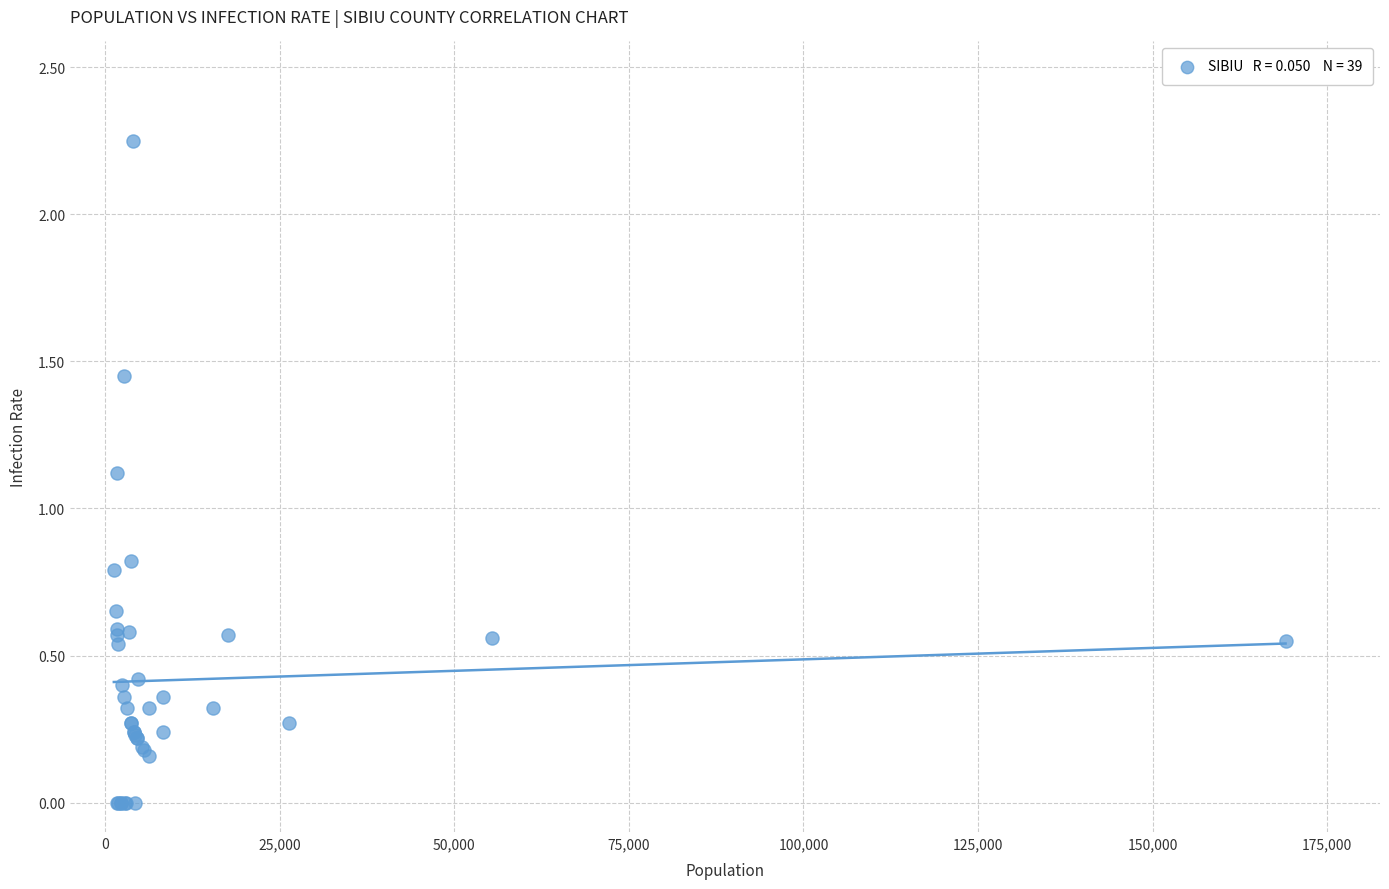

What Y value in the scatter plot is closest to 1?

1.1